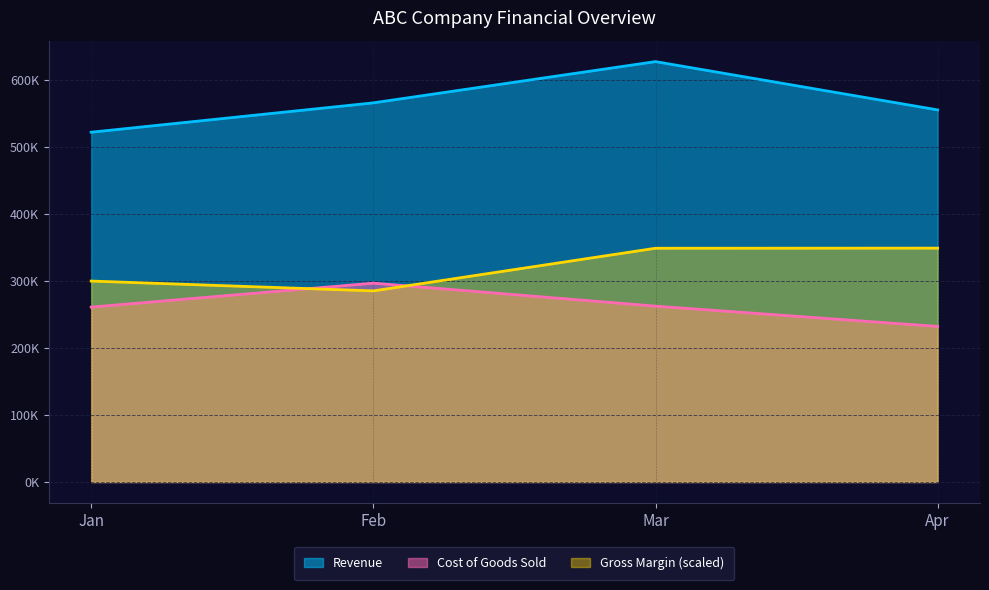

What is the minimum value for Cost of Goods Sold?

232252.0